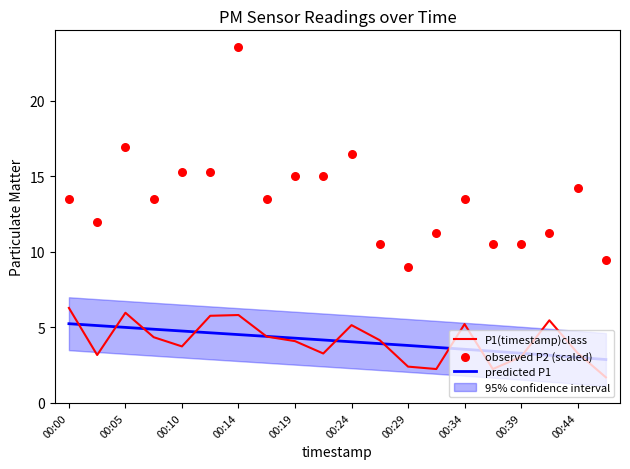

The value of P1(timestamp)class at 00:39 is 0.9. True or false?

False